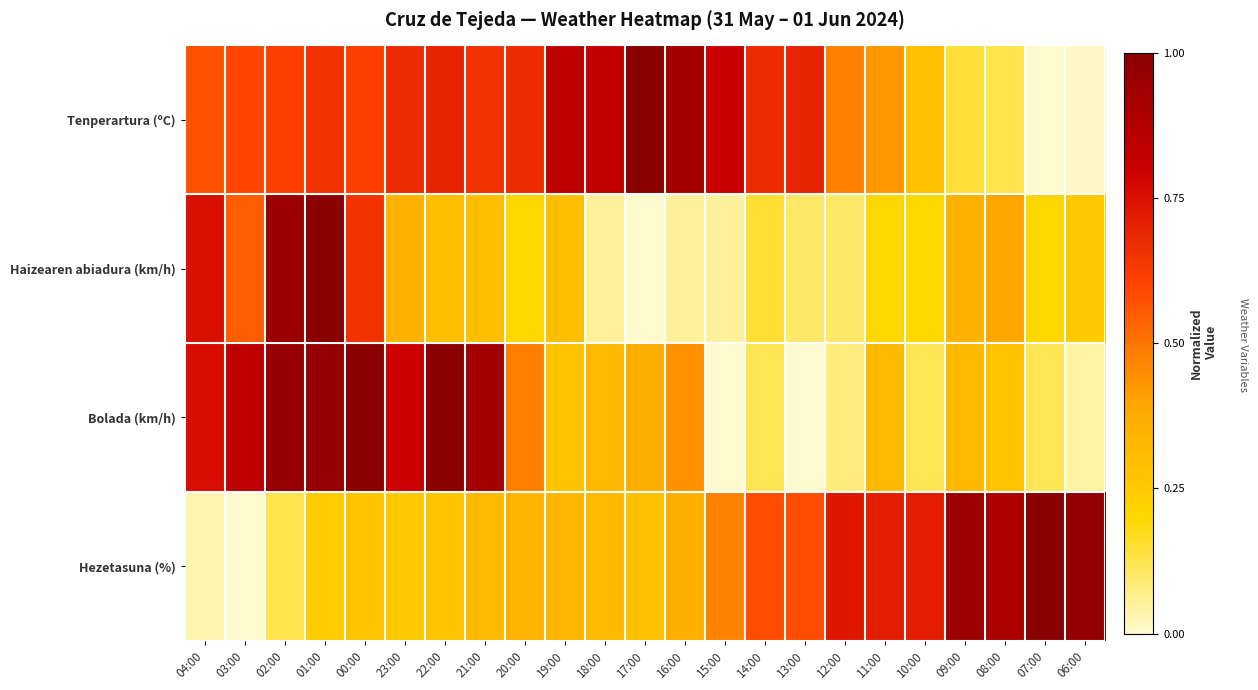

At 17:00, list the series in order from largest to smallest.

Tenperartura (ºC), Bolada (km/h), Hezetasuna (%), Haizearen abiadura (km/h)